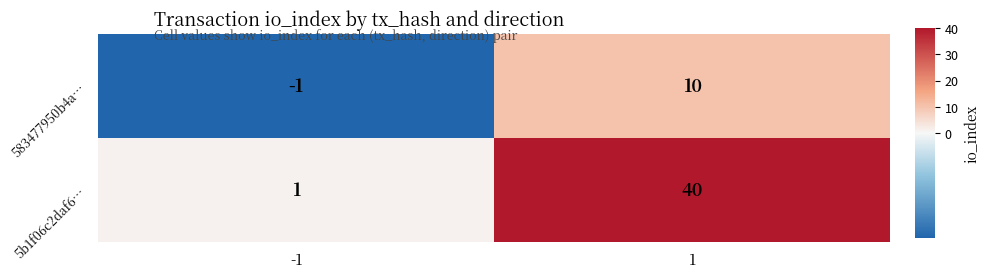

What is the difference between the highest and lowest values at 1?

30